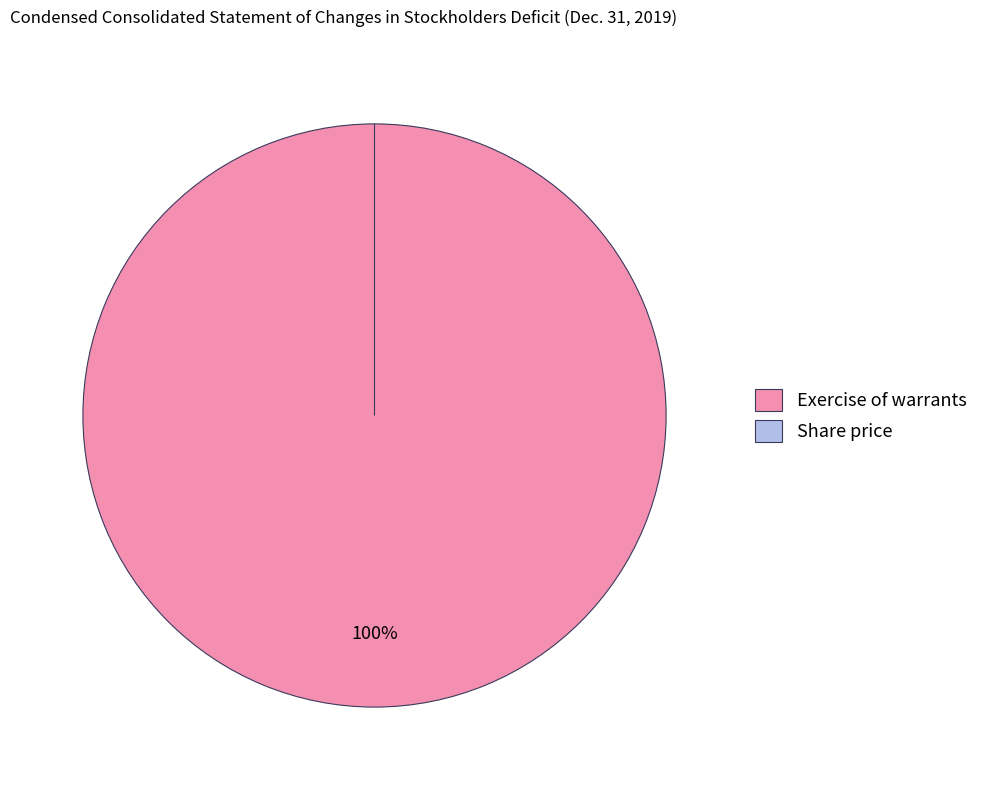

Count the number of slices in the pie.

2